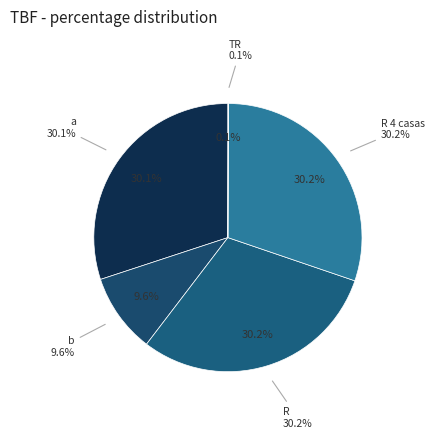

Rank the categories by value from highest to lowest.

R, R 4 casas, a, b, TR